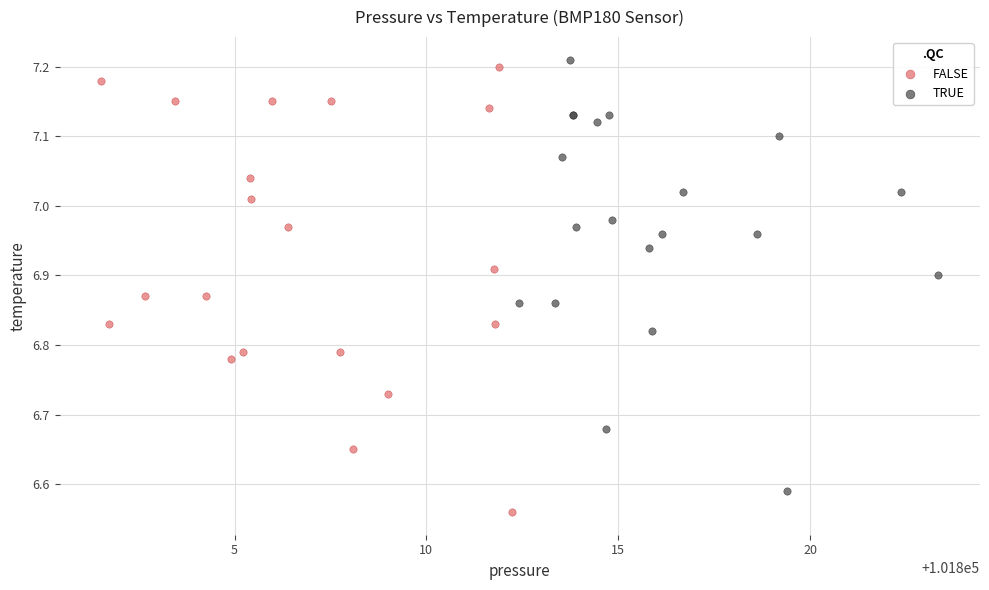

Which series reaches the minimum Y coordinate?

FALSE